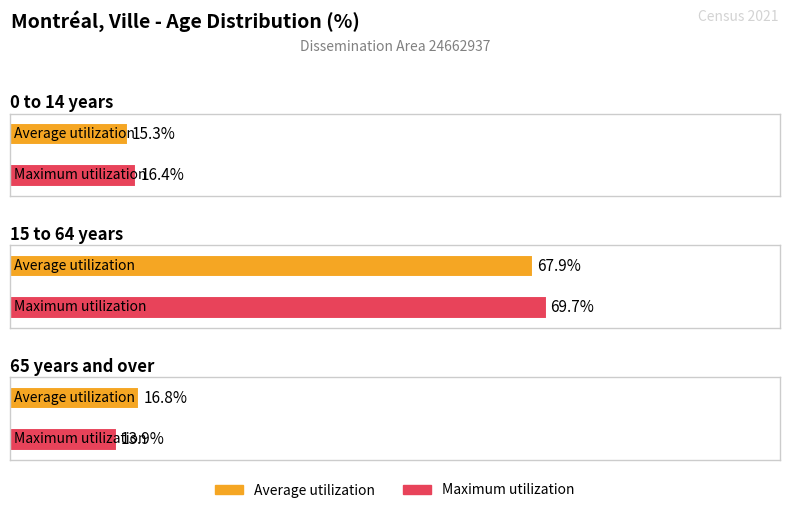

Reading right to left, transcribe all the data shown in this chart.

Average utilization: 16.8	67.9	15.3
Maximum utilization: 13.9	69.7	16.4